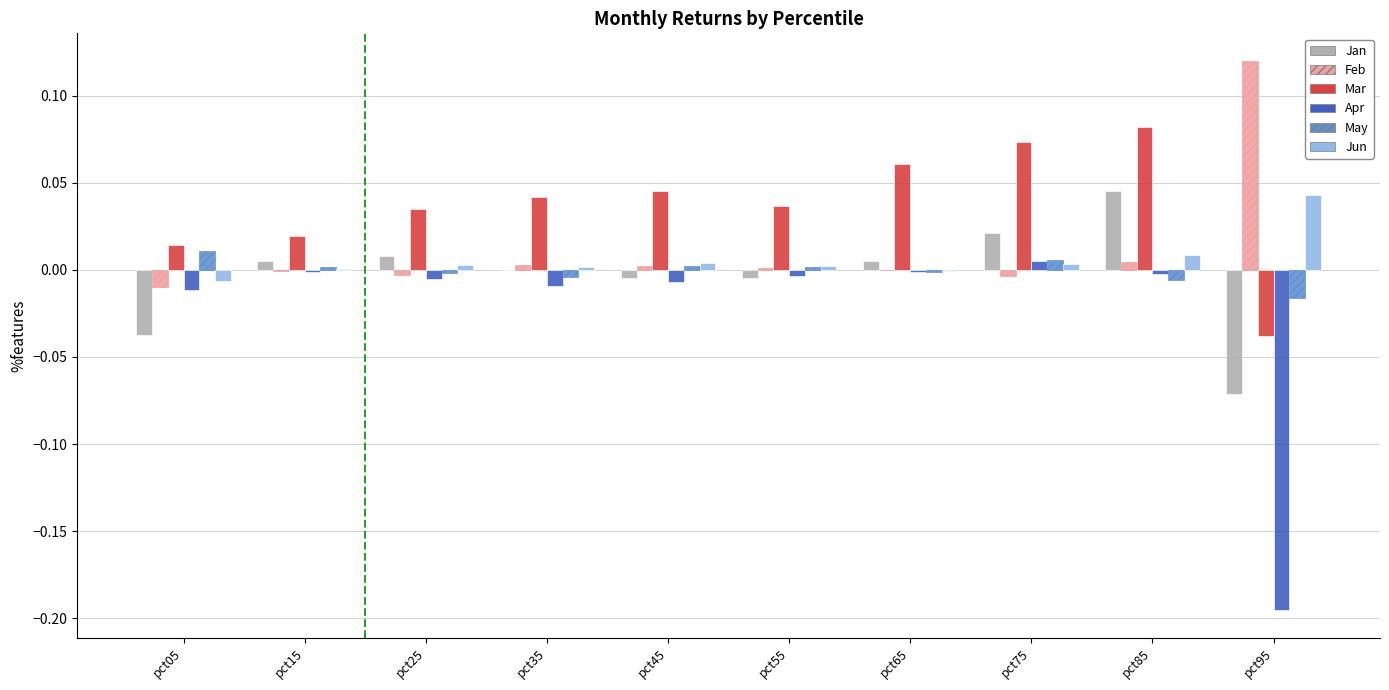

Which series changed the most between pct05 and pct75?

Mar